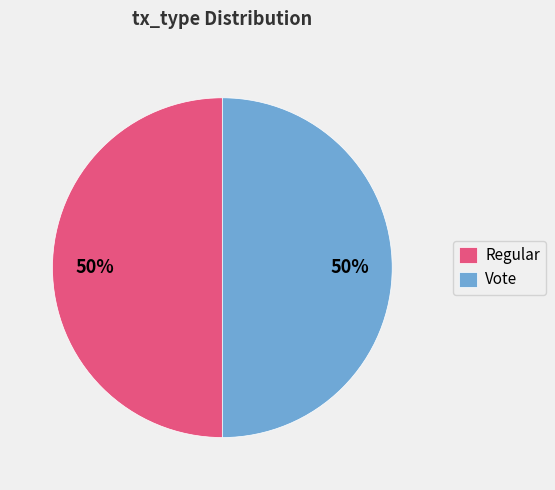

To the nearest percent, what portion does Regular represent?

50%